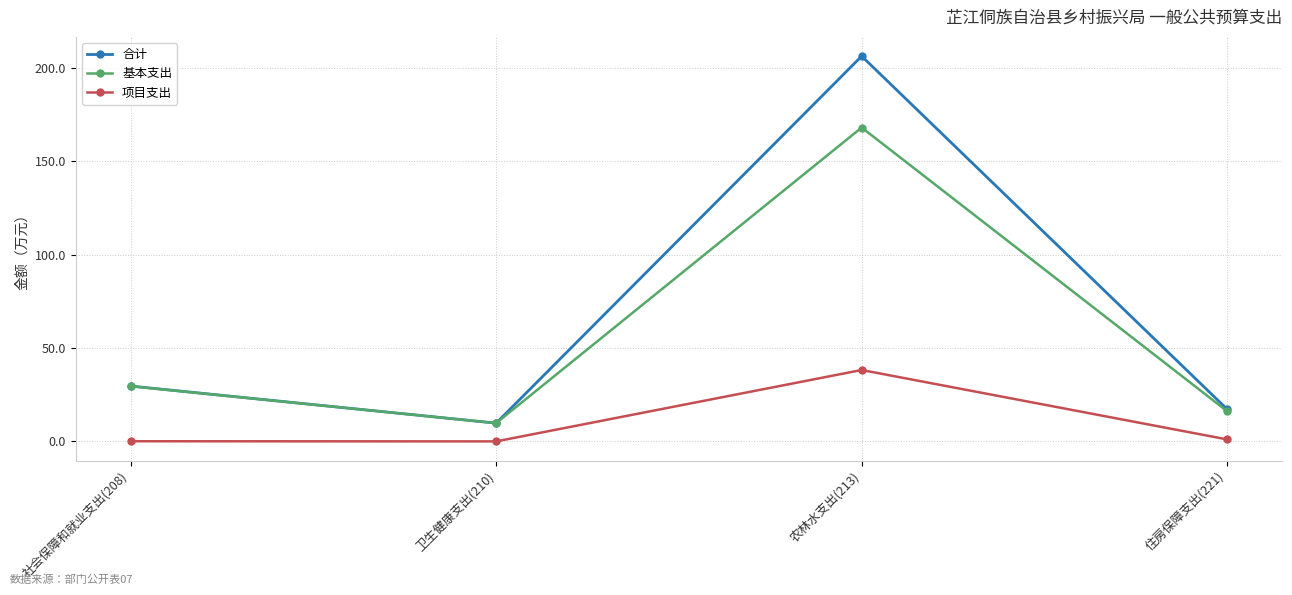

Where does the 合计 series first go above 29?

社会保障和就业支出(208)